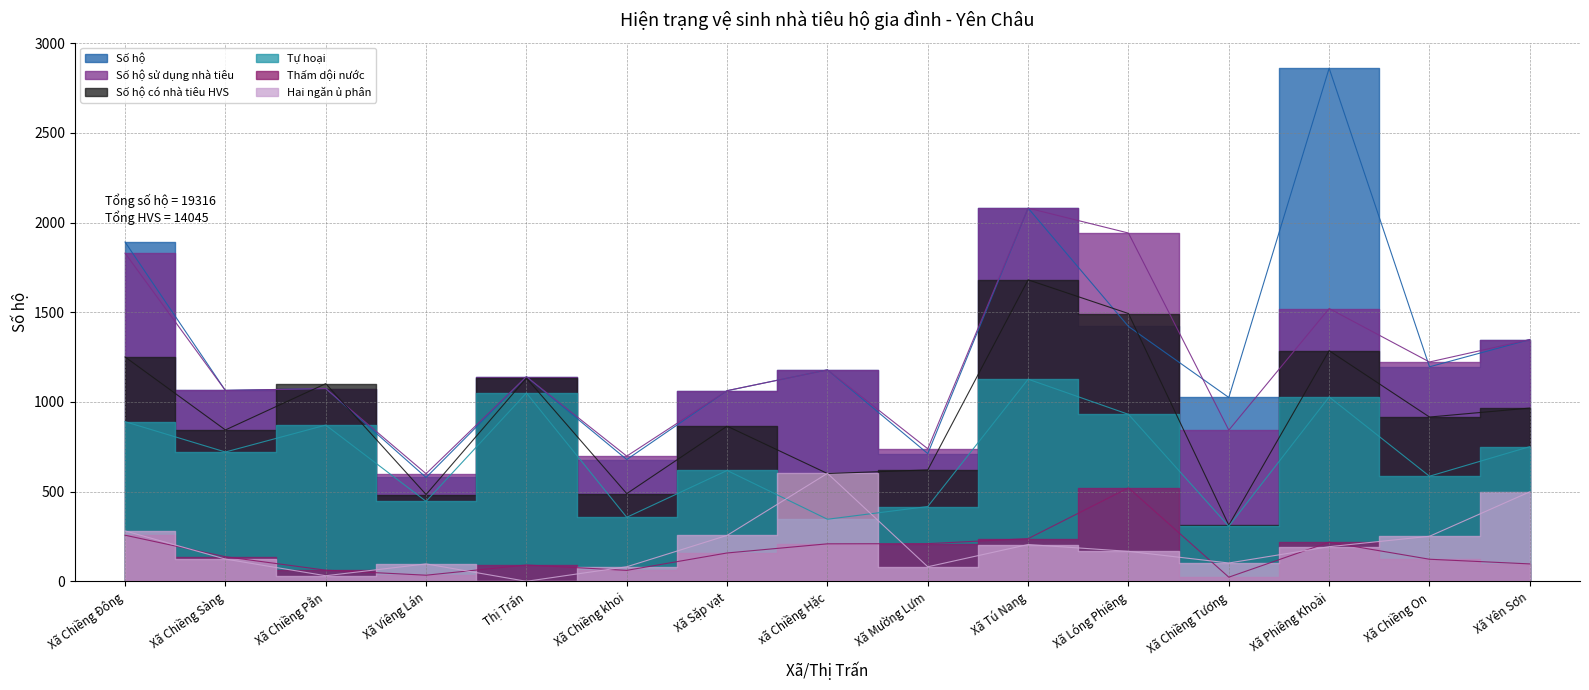

What is the approximate value of Số hộ sử dụng nhà tiêu at Xã Chiềng Đông, to the nearest 100?

1800